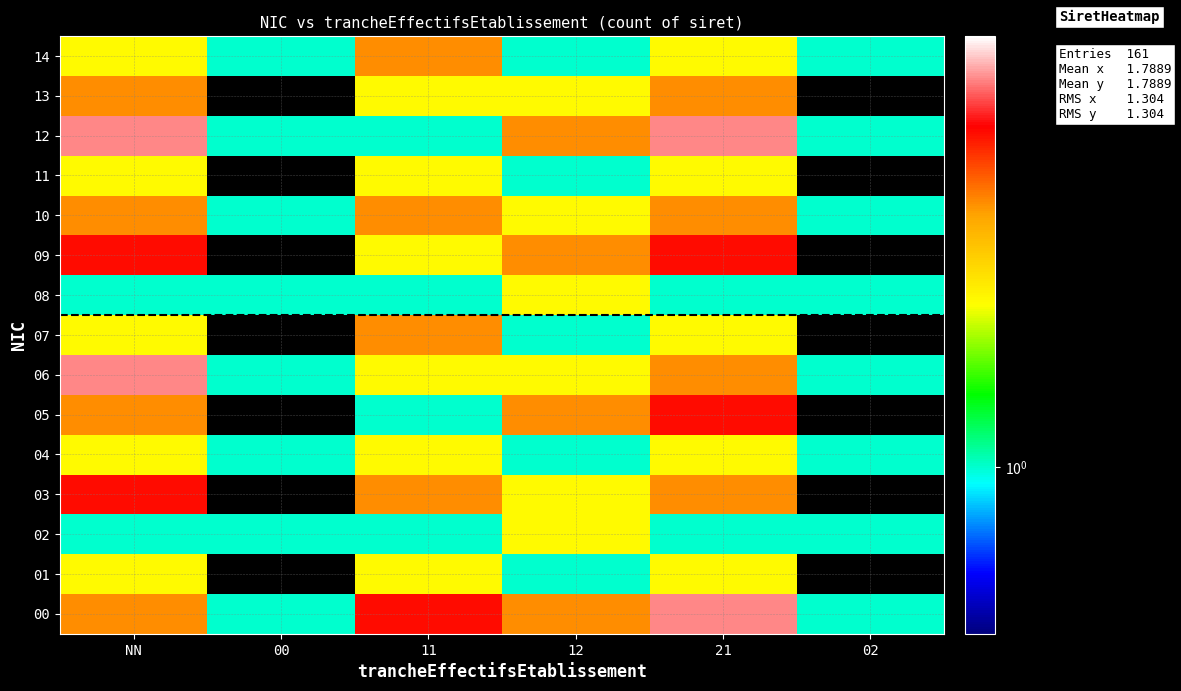

The 14 series shows 1 at 00. True or false?

True